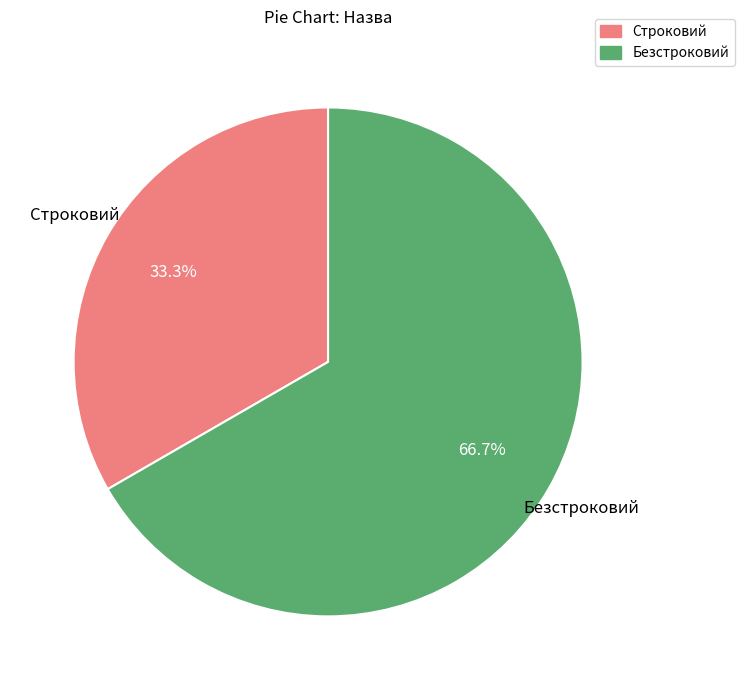

To the nearest percent, what percentage of the pie is Безстроковий?

67%